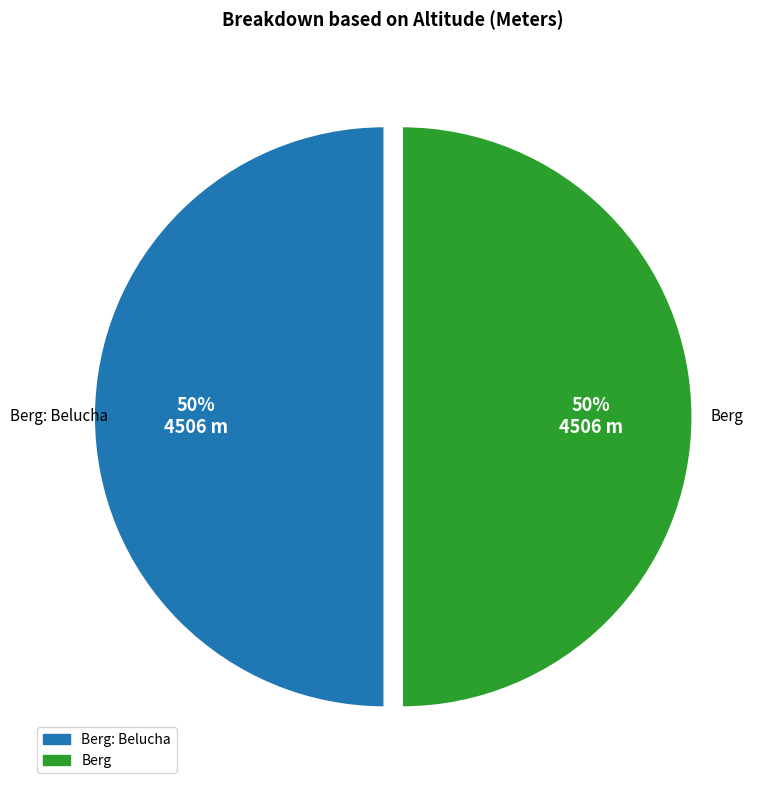

To the nearest percent, what is the average slice percentage?

50%